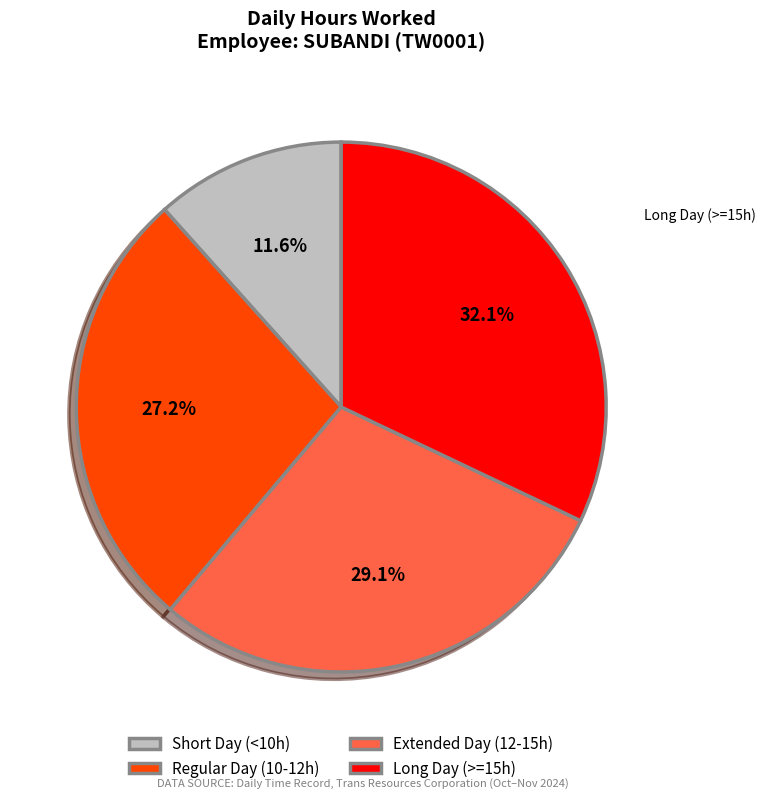

Which category has the biggest portion of the pie?

Long Day (>=15h)